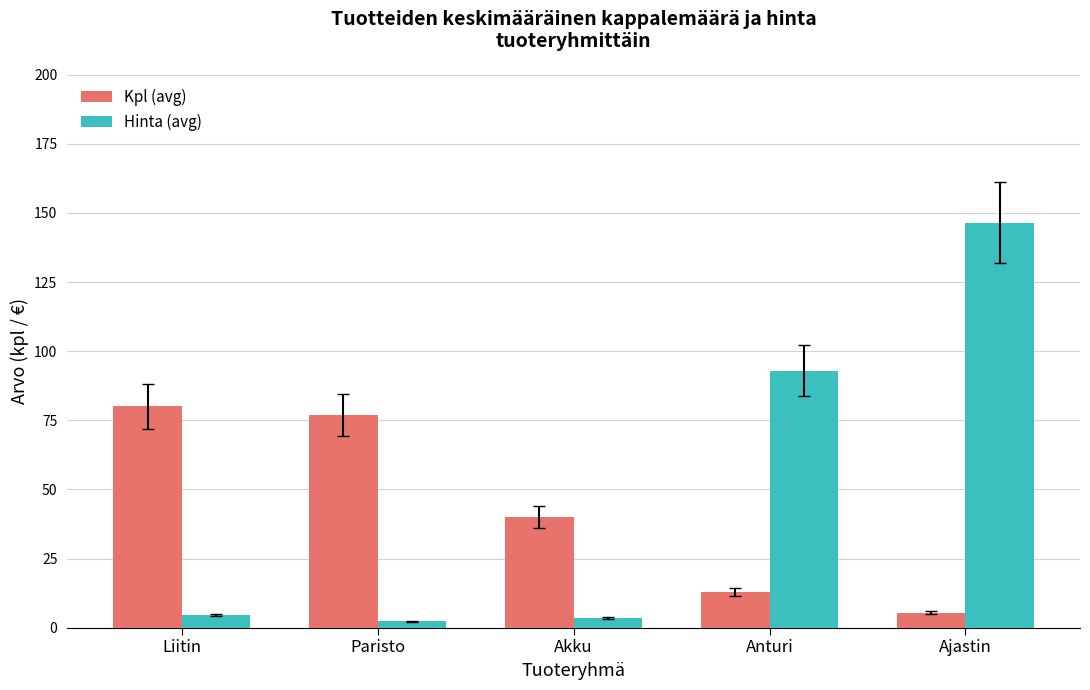

How many data points in Hinta (avg) are less than 4?

2